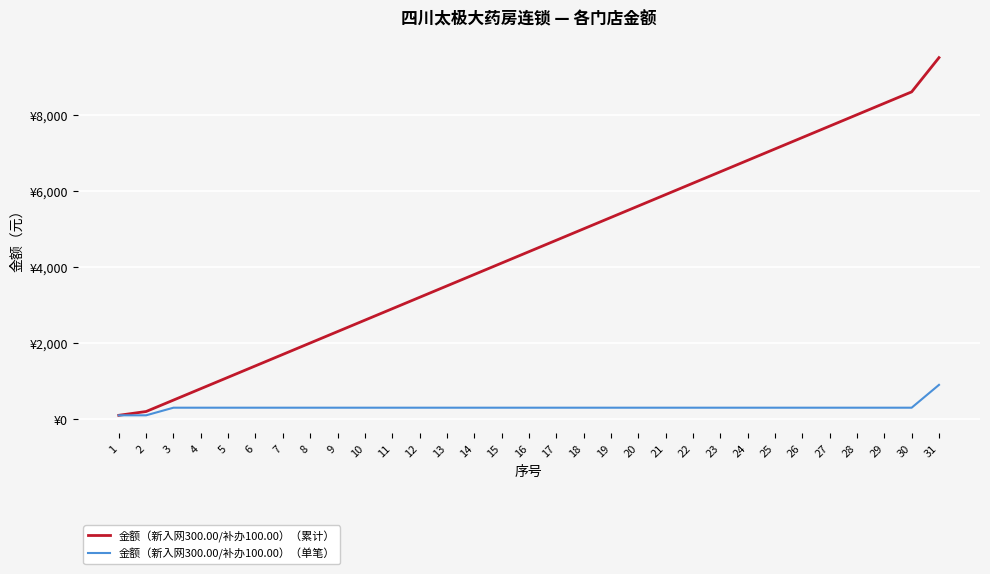

What are all the series names shown in the legend?

金额（新入网300.00/补办100.00）（累计）, 金额（新入网300.00/补办100.00）（单笔）